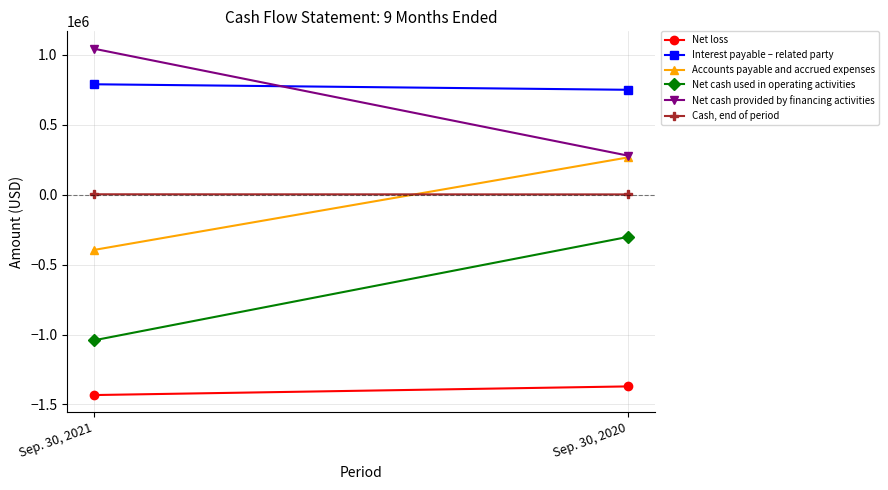

What are all the series names shown in the legend?

Net loss, Interest payable – related party, Accounts payable and accrued expenses, Net cash used in operating activities, Net cash provided by financing activities, Cash, end of period